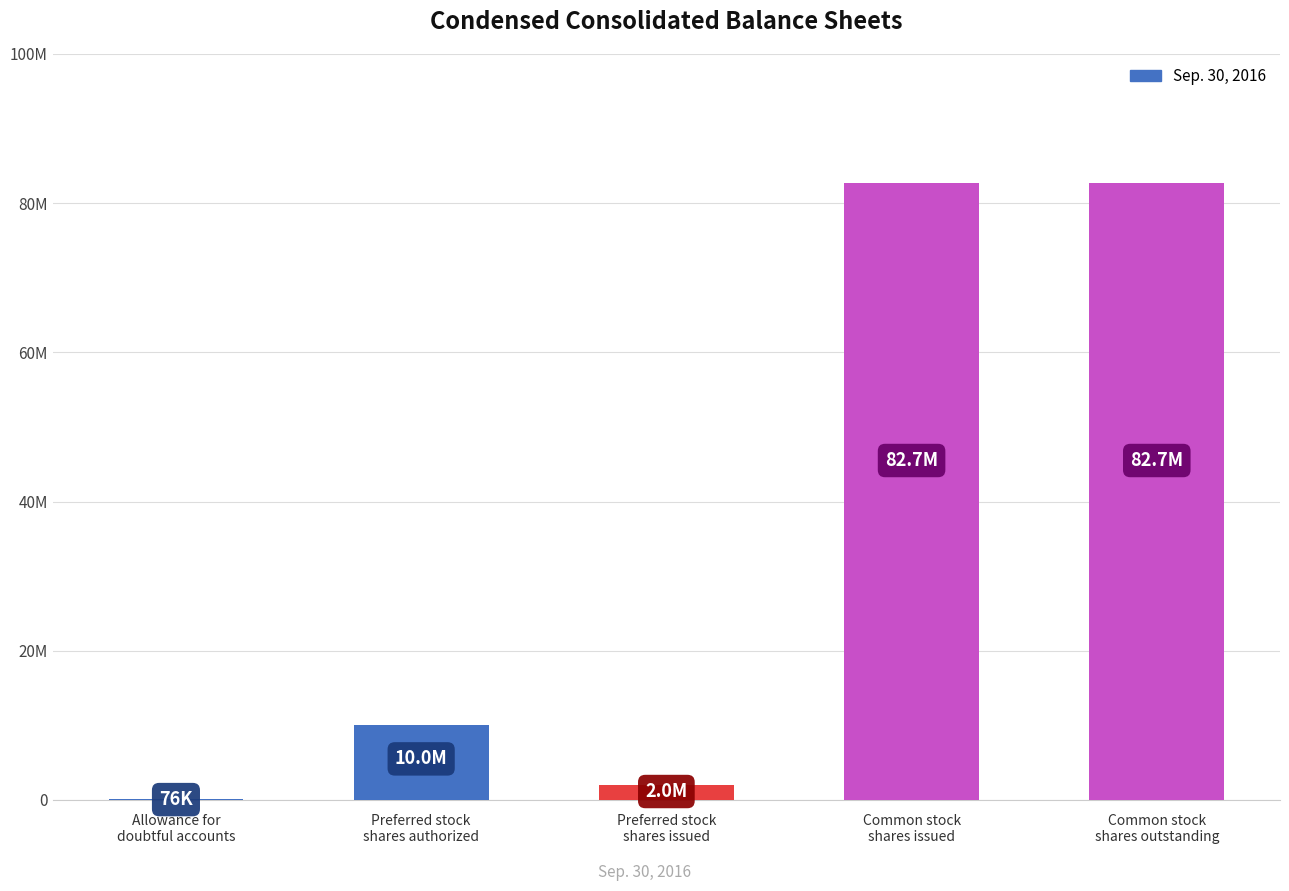

Reading left to right, list all the values displayed in this chart.

Allowance for
doubtful accounts=76235	Preferred stock
shares authorized=10000000	Preferred stock
shares issued=2045714	Common stock
shares issued=82730134	Common stock
shares outstanding=82730134